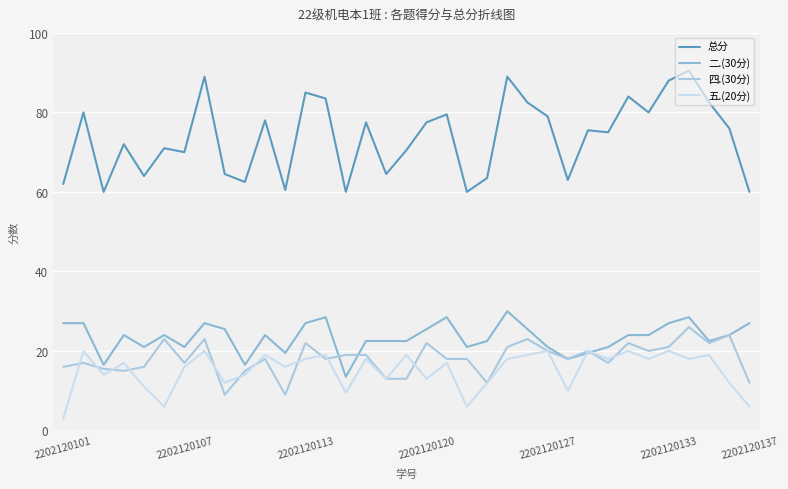

Which series has the largest range (max minus min)?

总分